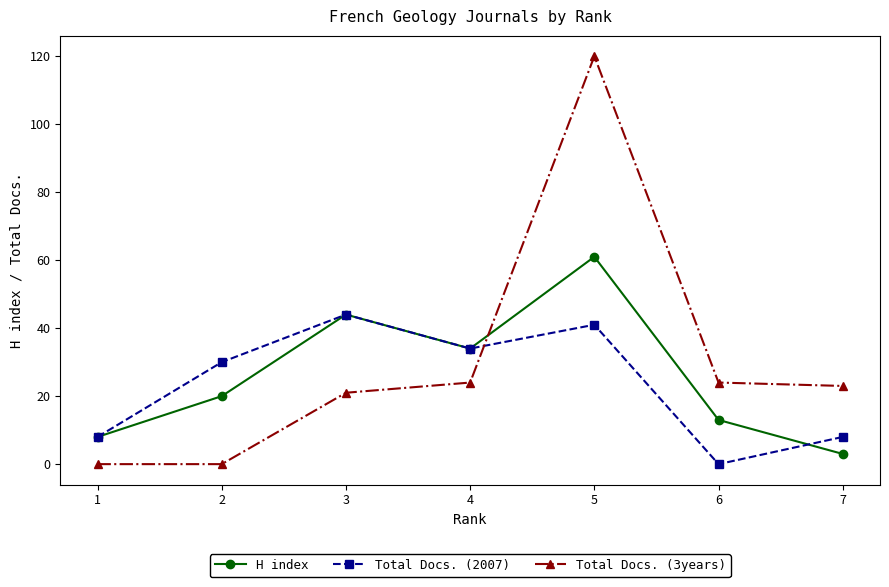

Count the number of data series in this chart.

3